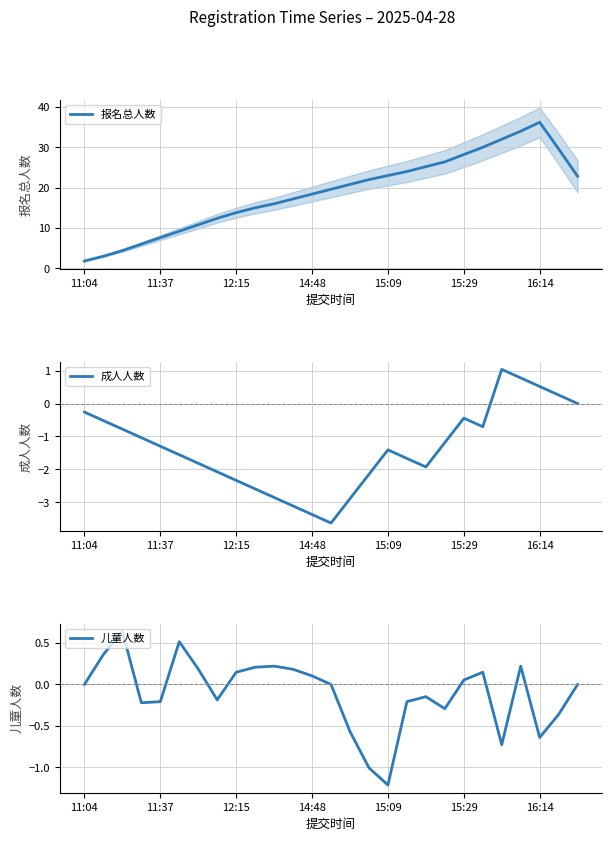

What are all the series names shown in the legend?

报名总人数, 成人人数, 儿童人数